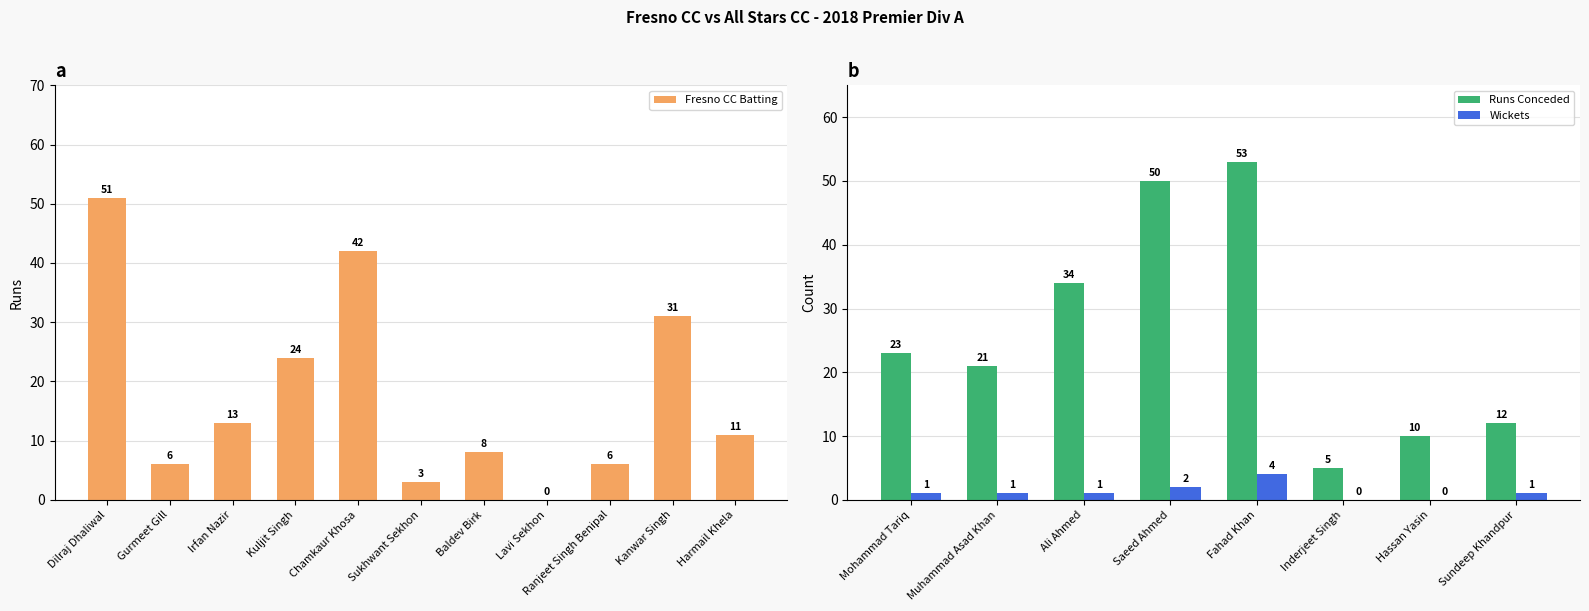

What is the change in value from Chamkaur Khosa to Baldev Birk?

-34